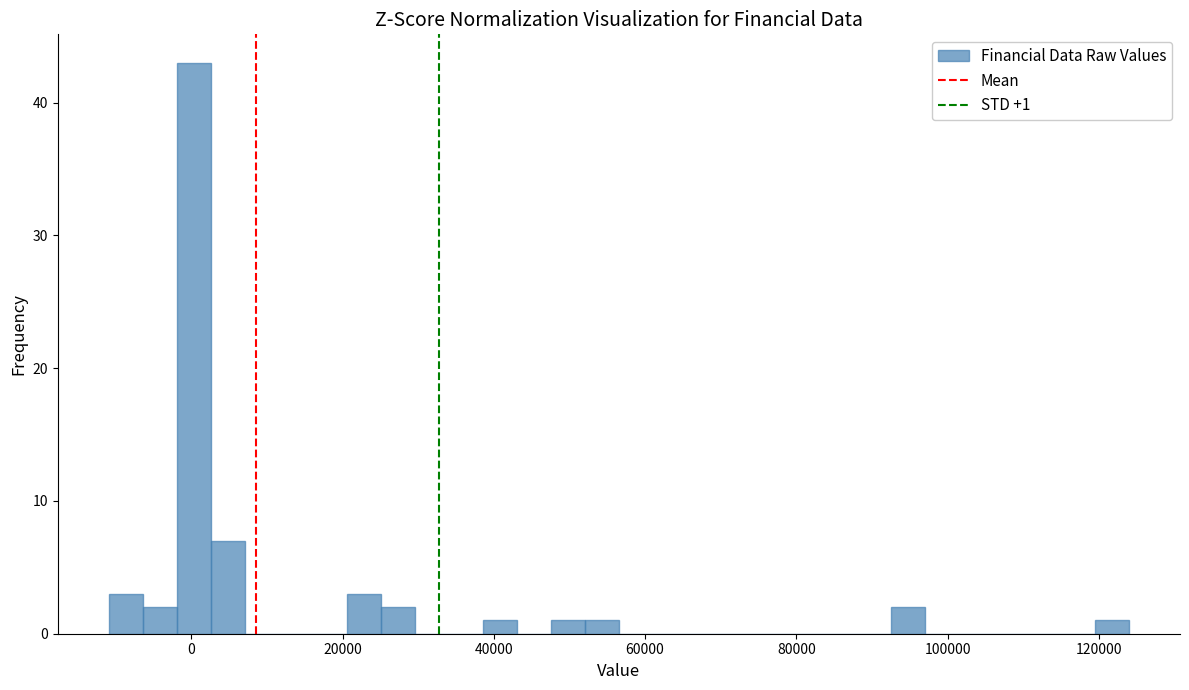

Read against the x-axis, roughly where is the centre of the tallest bar?

0